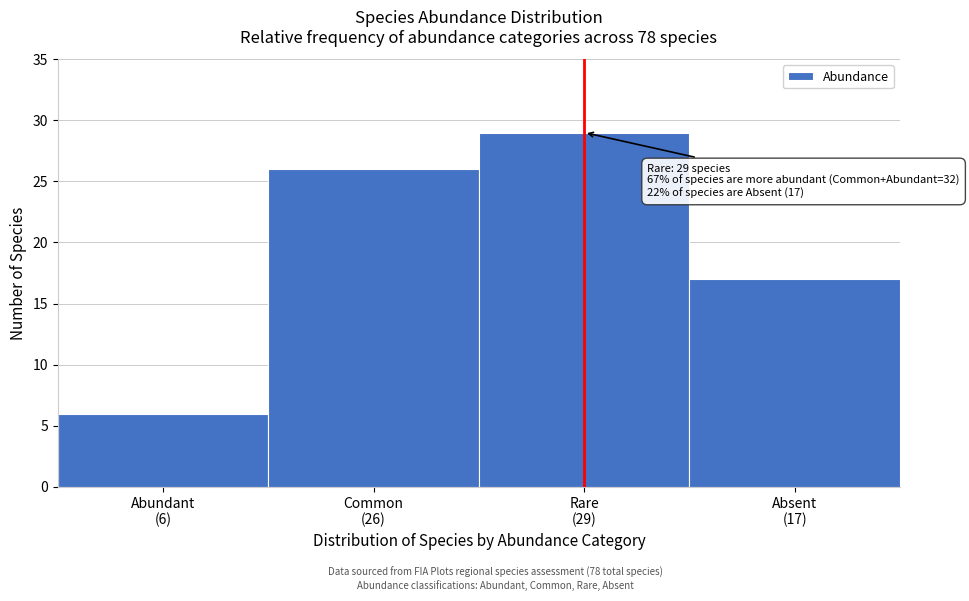

Reading left to right, extract all data points from this chart.

6	26	29	17